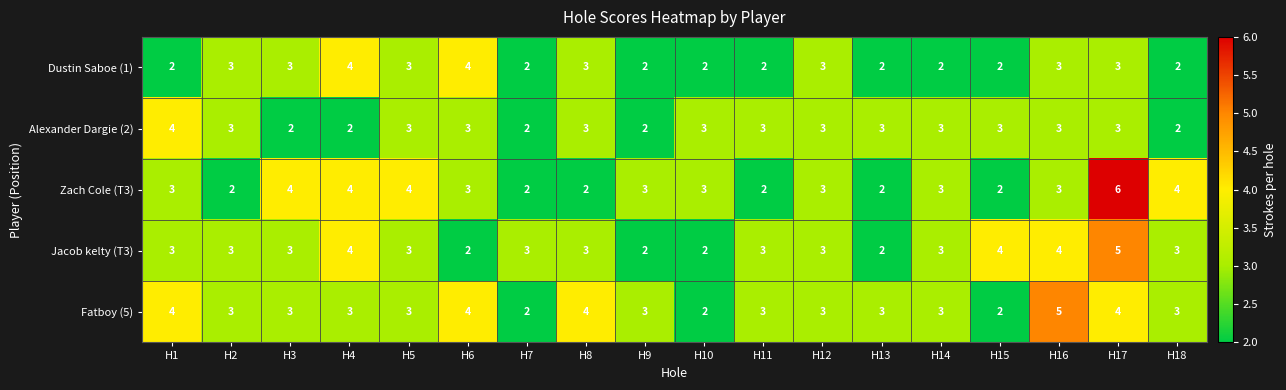

Which series changed the most between H3 and H13?

Zach Cole (T3)